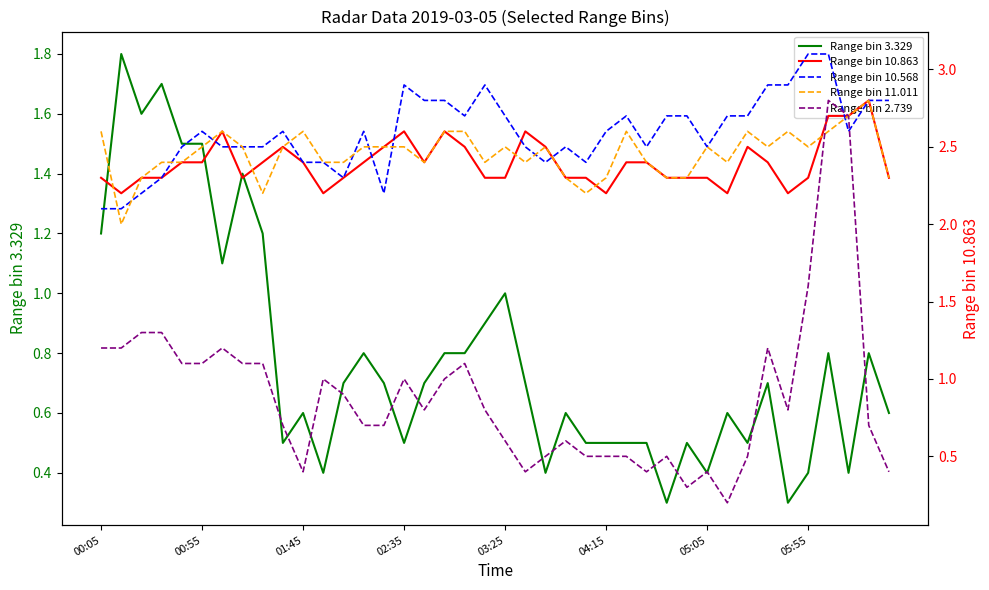

What is the value of the Range bin 10.568 point at the 24th from the left?

2.5